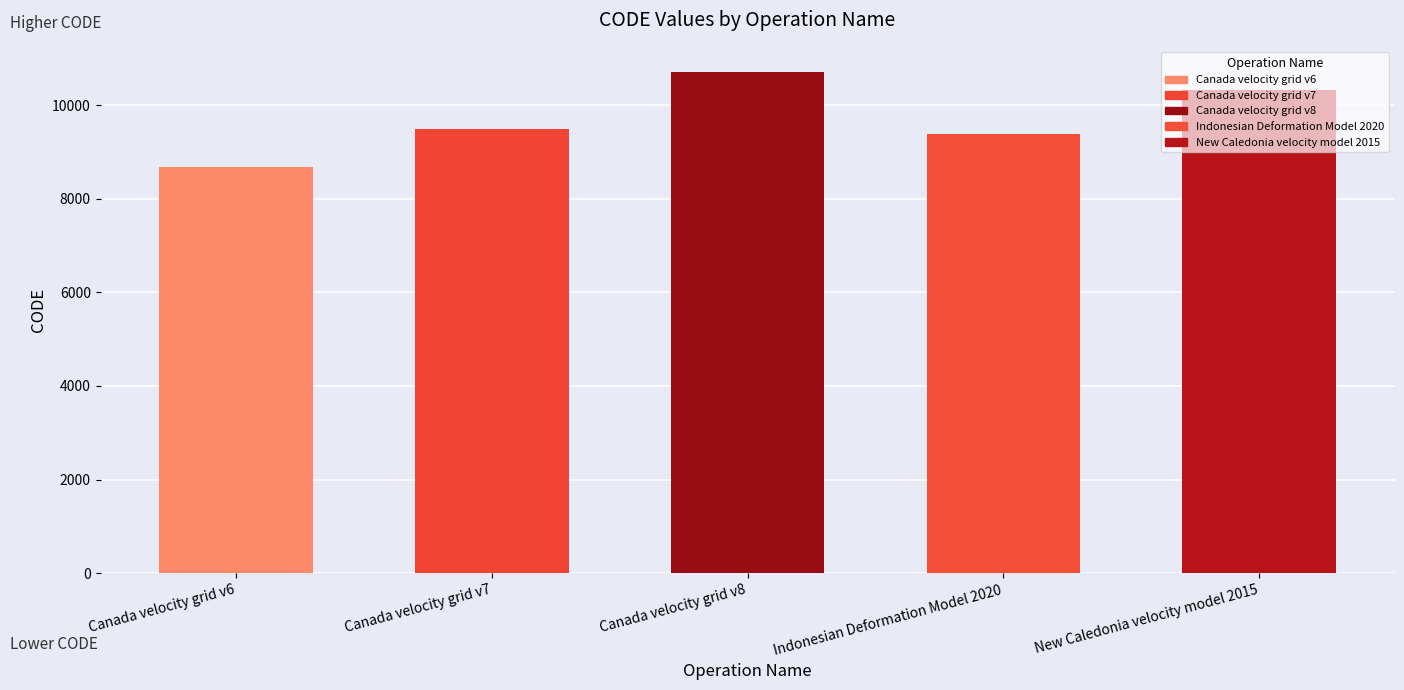

Where is the data nearest to the value 9691?

Canada velocity grid v7